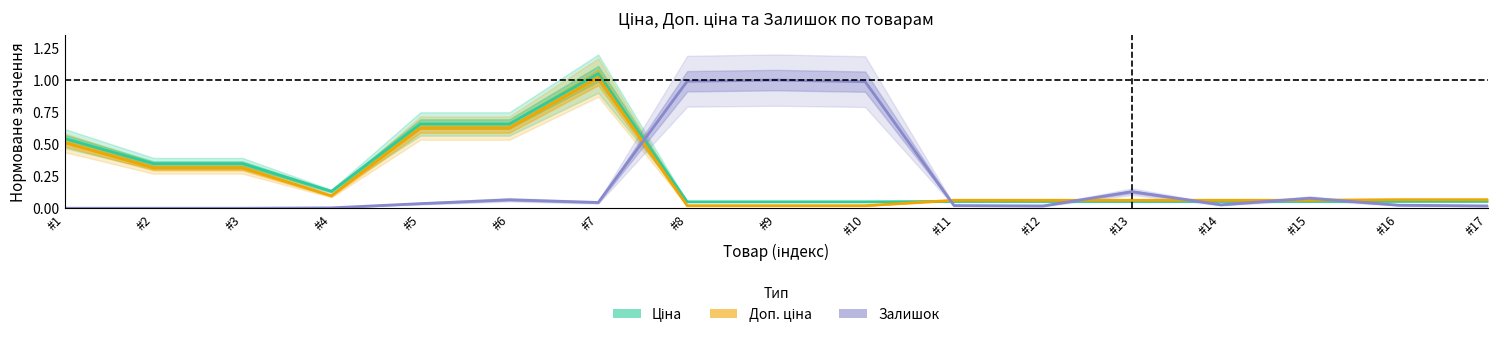

Where is Ціна nearest to the value 0?

#8